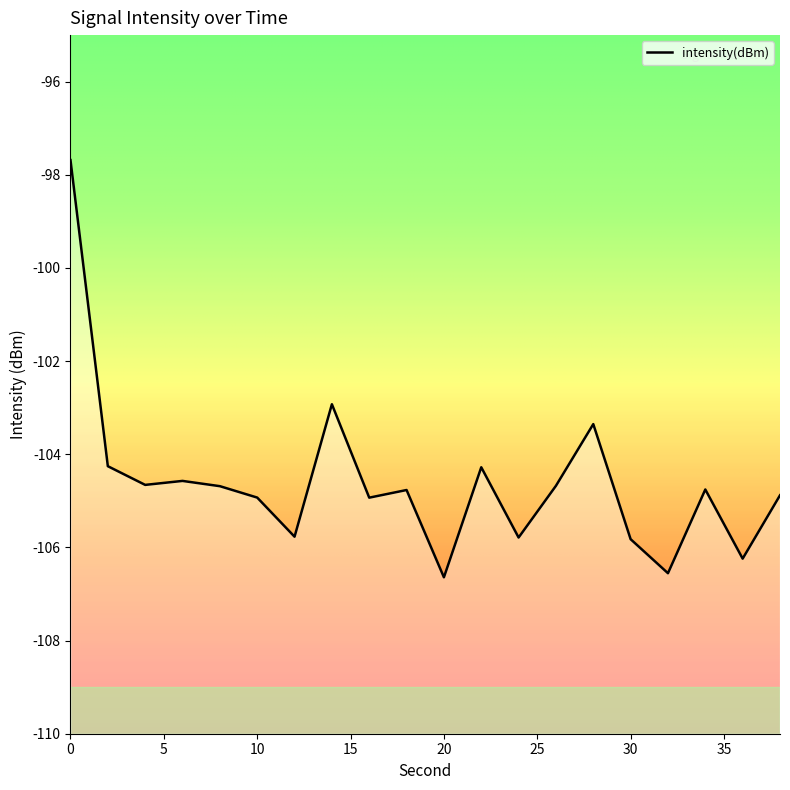

How many data points are less than -104?

17